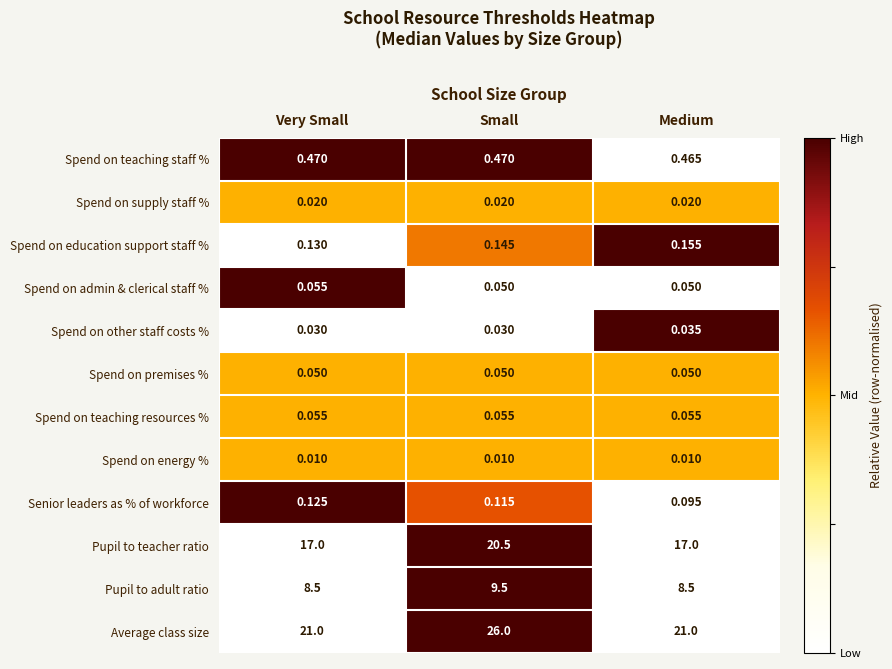

Is the value of Spend on admin & clerical staff % at Very Small greater than the value of Average class size at Very Small?

No